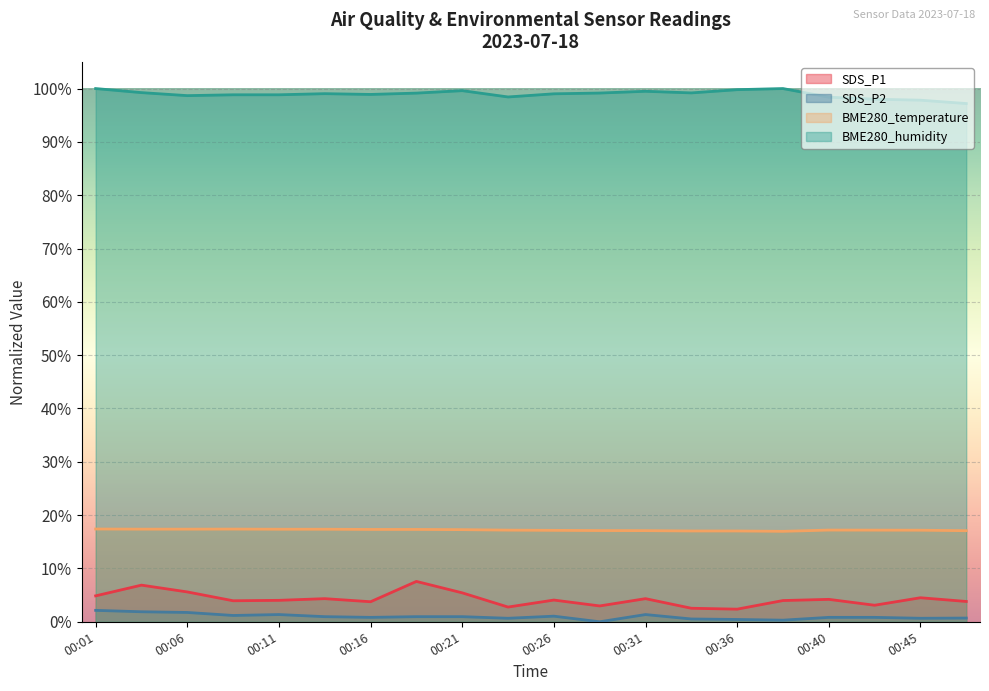

Reading left to right, extract all data points from this chart.

SDS_P1: 00:01=0.0	00:03=0.1	00:06=0.1	00:08=0.0	00:11=0.0	00:13=0.0	00:16=0.0	00:18=0.1	00:21=0.1	00:23=0.0	00:26=0.0	00:28=0.0	00:31=0.0	00:33=0.0	00:36=0.0	00:38=0.0	00:40=0.0	00:43=0.0	00:45=0.0	00:48=0.0
SDS_P2: 00:01=0.0	00:03=0.0	00:06=0.0	00:08=0.0	00:11=0.0	00:13=0.0	00:16=0.0	00:18=0.0	00:21=0.0	00:23=0.0	00:26=0.0	00:28=0.0	00:31=0.0	00:33=0.0	00:36=0.0	00:38=0.0	00:40=0.0	00:43=0.0	00:45=0.0	00:48=0.0
BME280_temperature: 00:01=0.2	00:03=0.2	00:06=0.2	00:08=0.2	00:11=0.2	00:13=0.2	00:16=0.2	00:18=0.2	00:21=0.2	00:23=0.2	00:26=0.2	00:28=0.2	00:31=0.2	00:33=0.2	00:36=0.2	00:38=0.2	00:40=0.2	00:43=0.2	00:45=0.2	00:48=0.2
BME280_humidity: 00:01=1.0	00:03=1.0	00:06=1.0	00:08=1.0	00:11=1.0	00:13=1.0	00:16=1.0	00:18=1.0	00:21=1.0	00:23=1.0	00:26=1.0	00:28=1.0	00:31=1.0	00:33=1.0	00:36=1.0	00:38=1.0	00:40=1.0	00:43=1.0	00:45=1.0	00:48=1.0